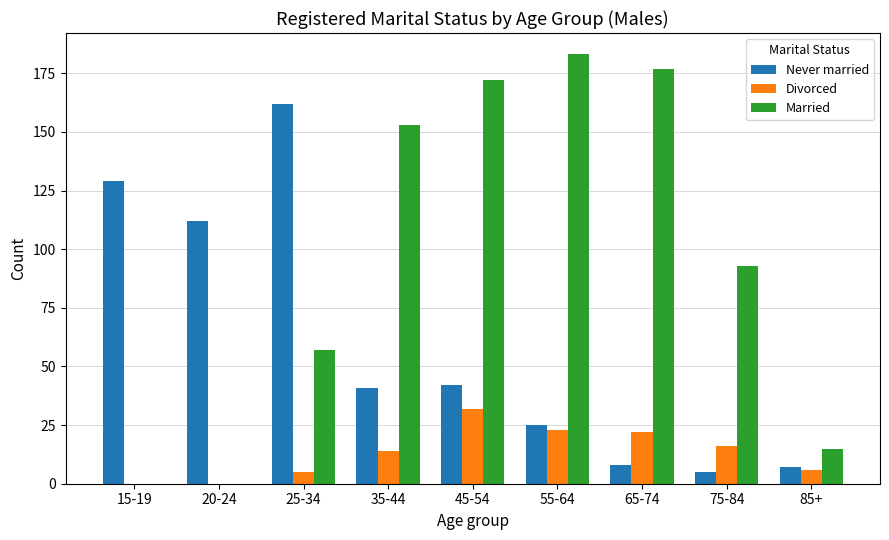

Which series changed the most between 35-44 and 65-74?

Never married